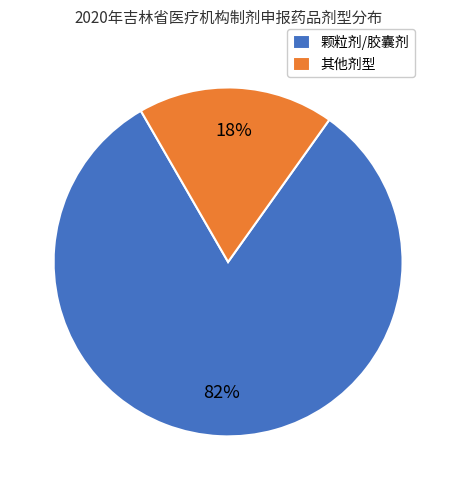

How many slices are in this pie chart?

2